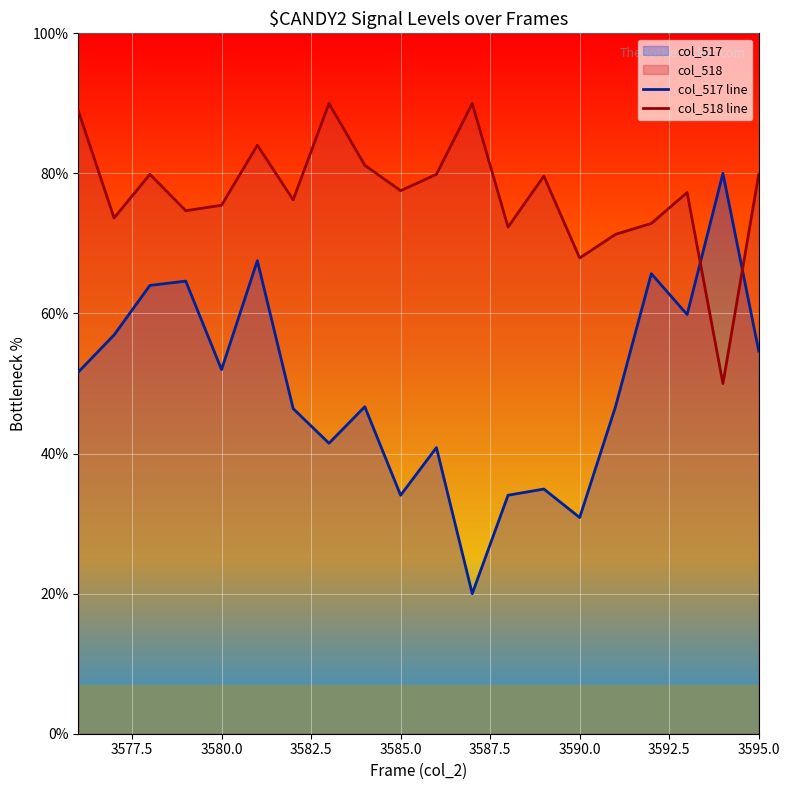

Read the col_518 line value at 3590.0.

67.9